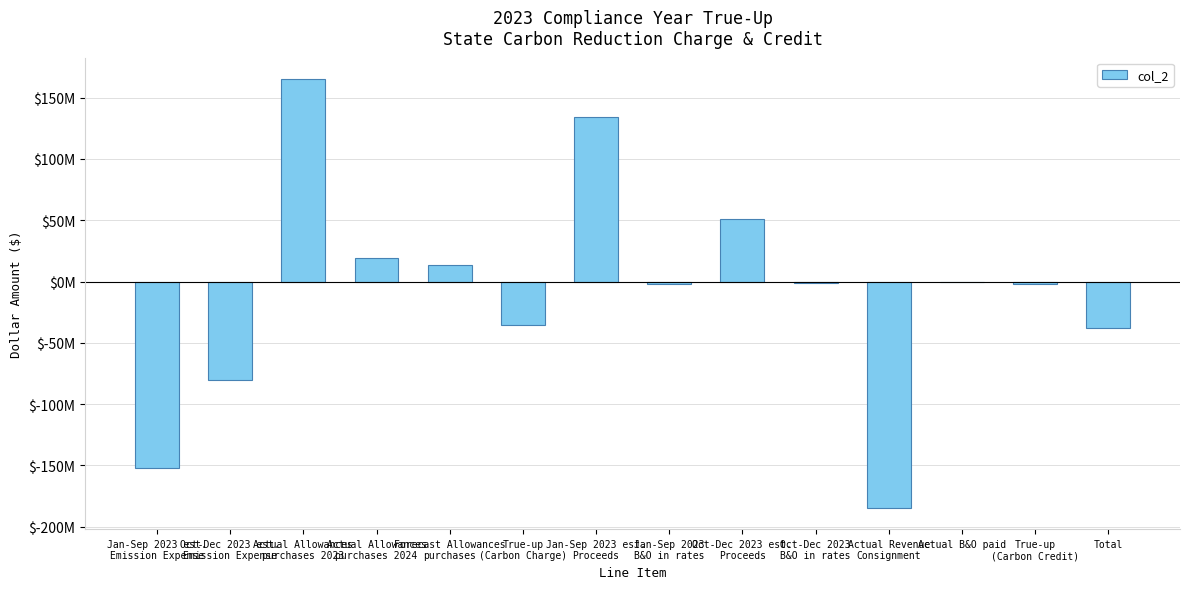

Which category has the highest value across all series?

Actual Allowances
purchases 2023